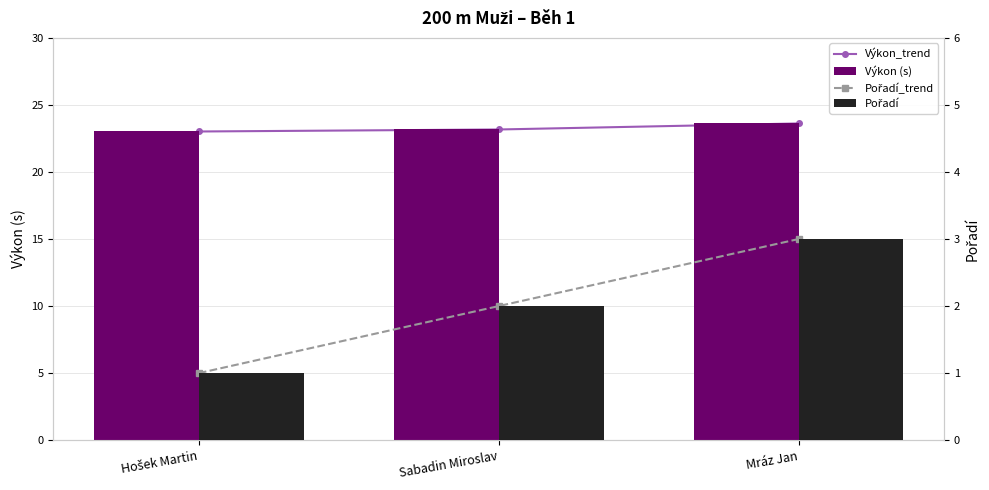

What is the average value of the Výkon (s) series?

23.3